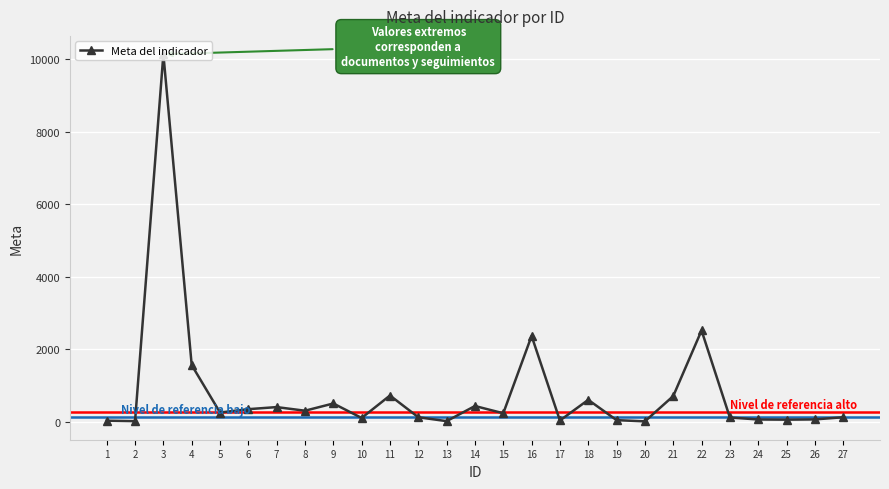

The value at 25 is 53. True or false?

True